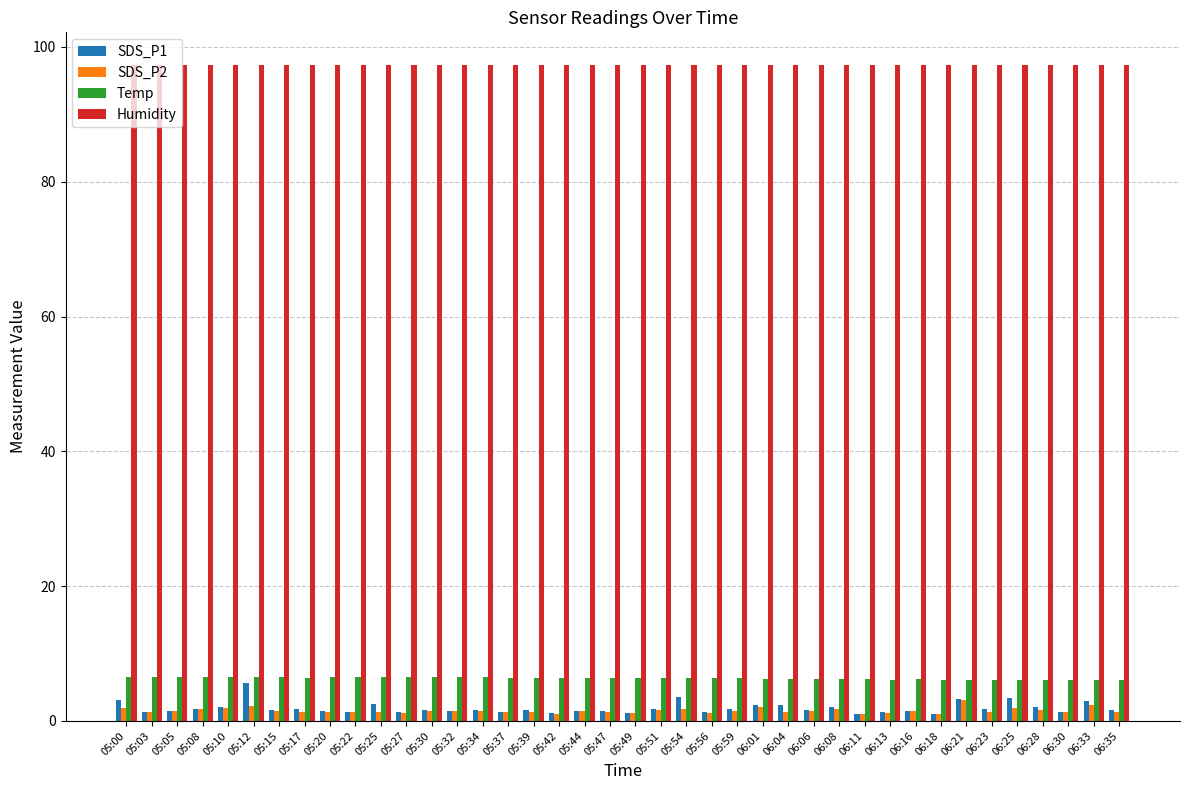

Does the chart contain stacked bars?

No